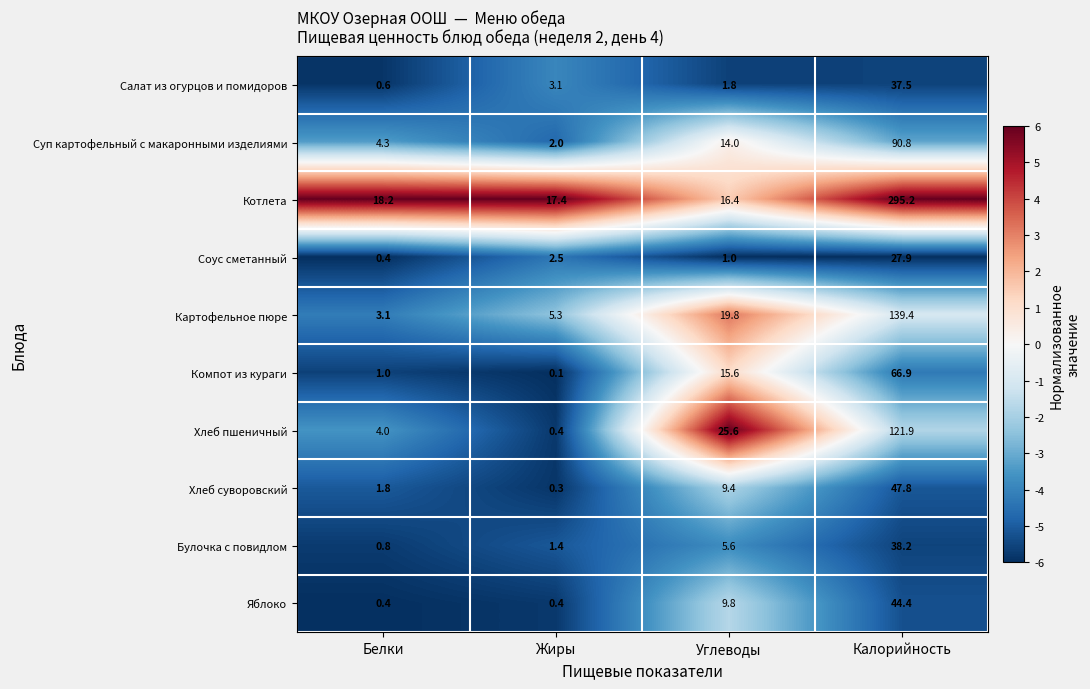

Rank the series at Углеводы from highest to lowest value.

Хлеб пшеничный, Картофельное пюре, Котлета, Компот из кураги, Суп картофельный с макаронными изделиями, Яблоко, Хлеб суворовский, Булочка с повидлом, Салат из огурцов и помидоров, Соус сметанный